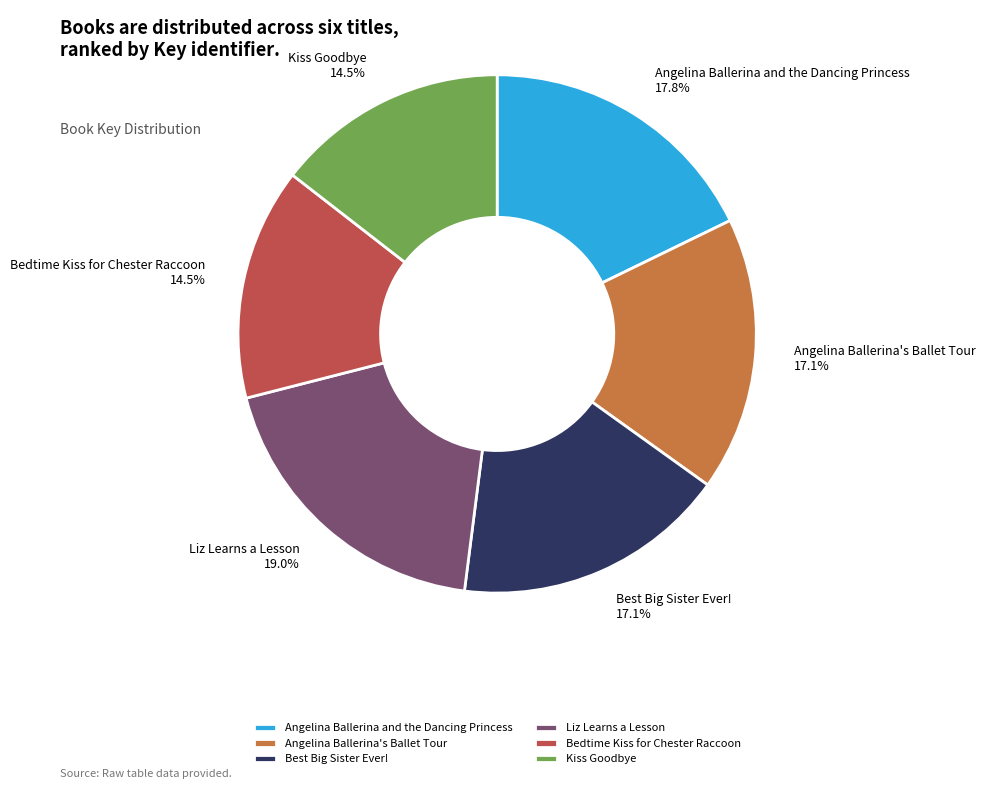

Between Angelina Ballerina's Ballet Tour and Angelina Ballerina and the Dancing Princess, which is larger?

Angelina Ballerina and the Dancing Princess